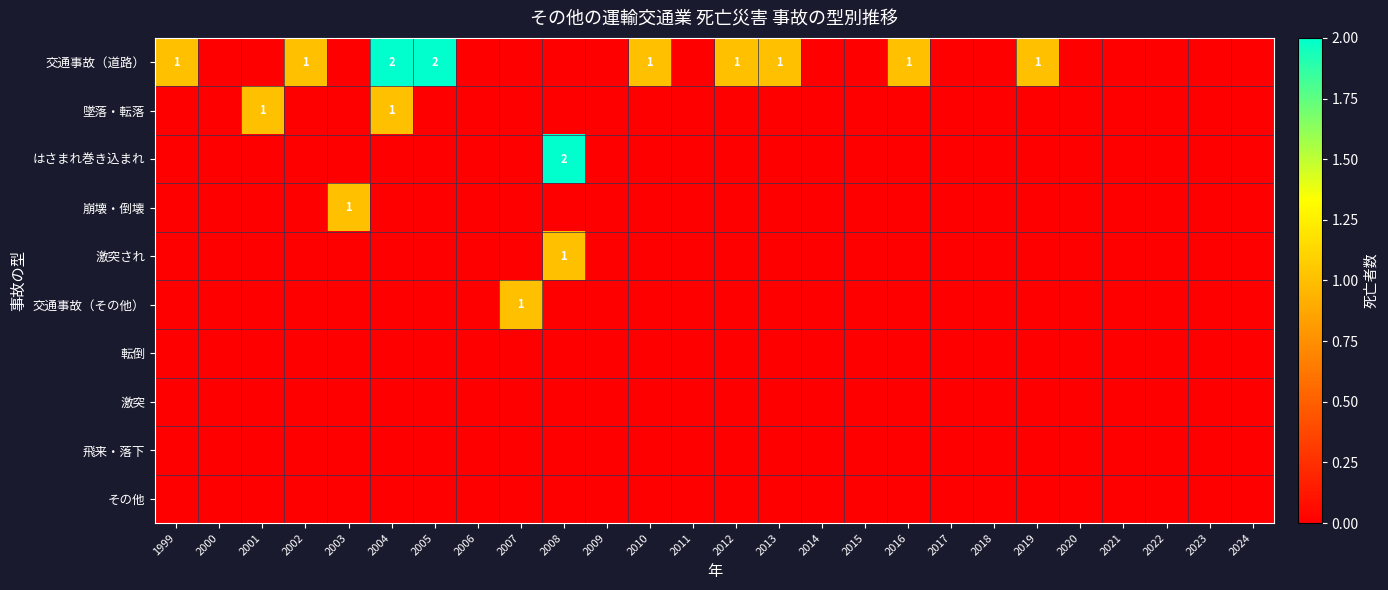

True or false: 崩壊・倒壊 has a value of 0 at 2003.

False